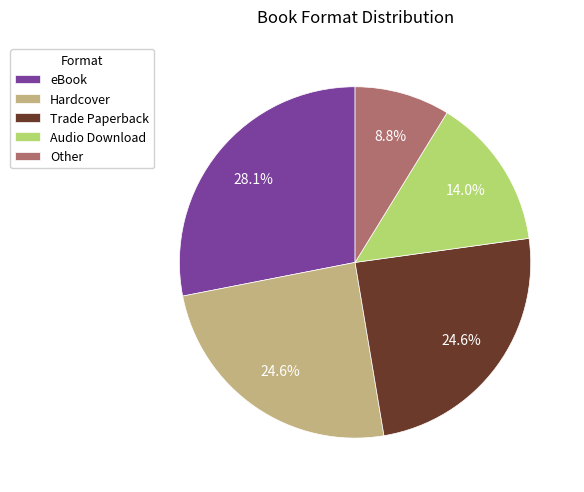

To the nearest percent, what percentage of the pie is eBook?

28%